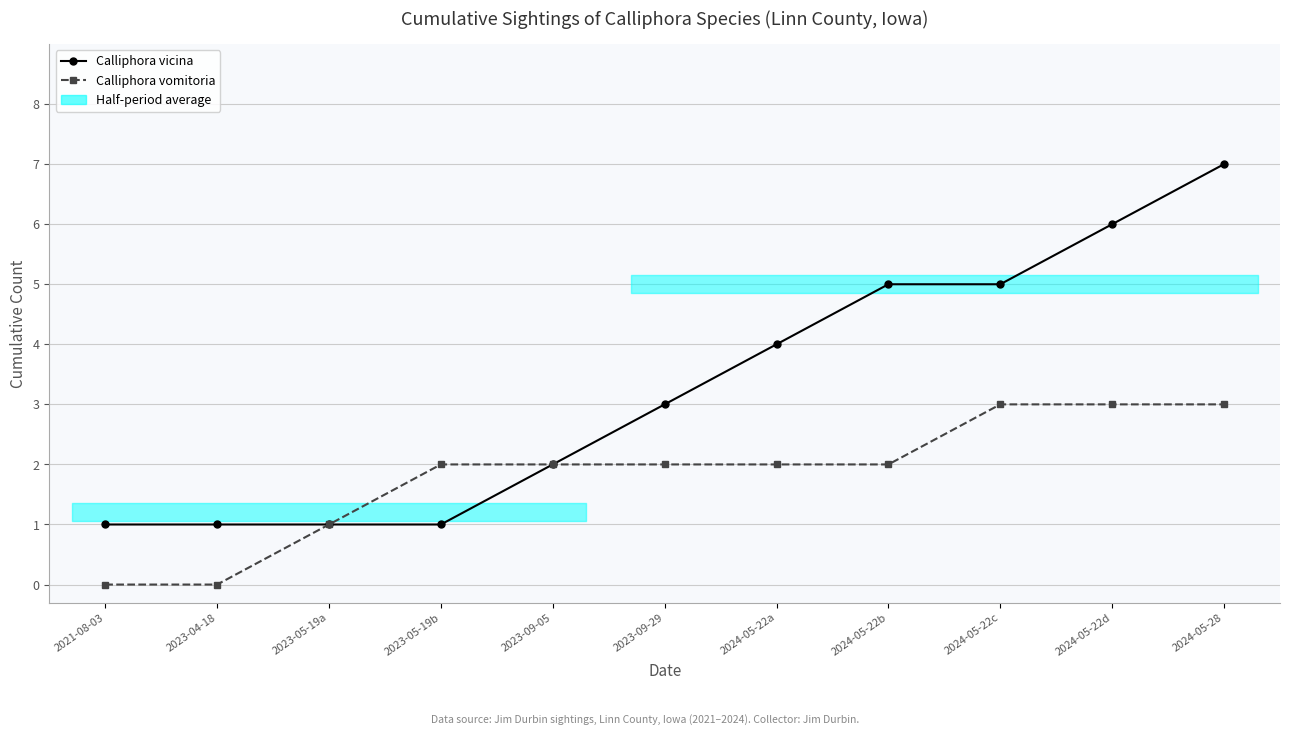

How many Calliphora vomitoria values are between 1 and 3?

9